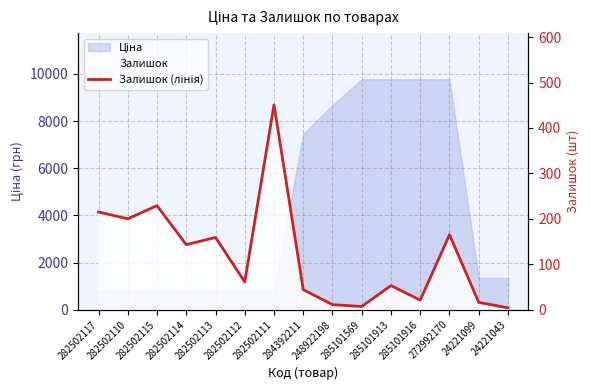

Does the chart have visible grid lines?

Yes